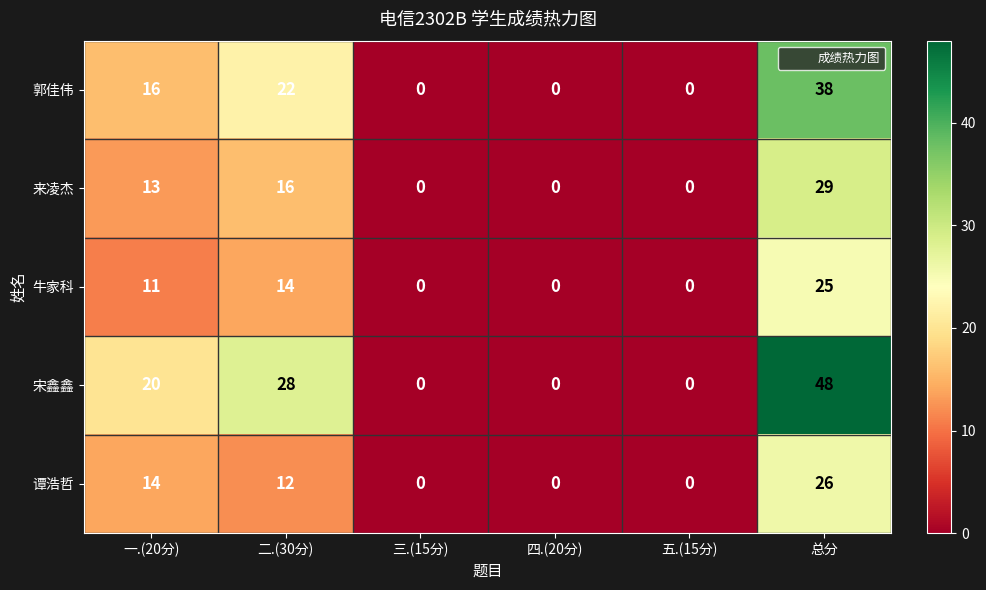

What is the maximum value shown in the chart?

48